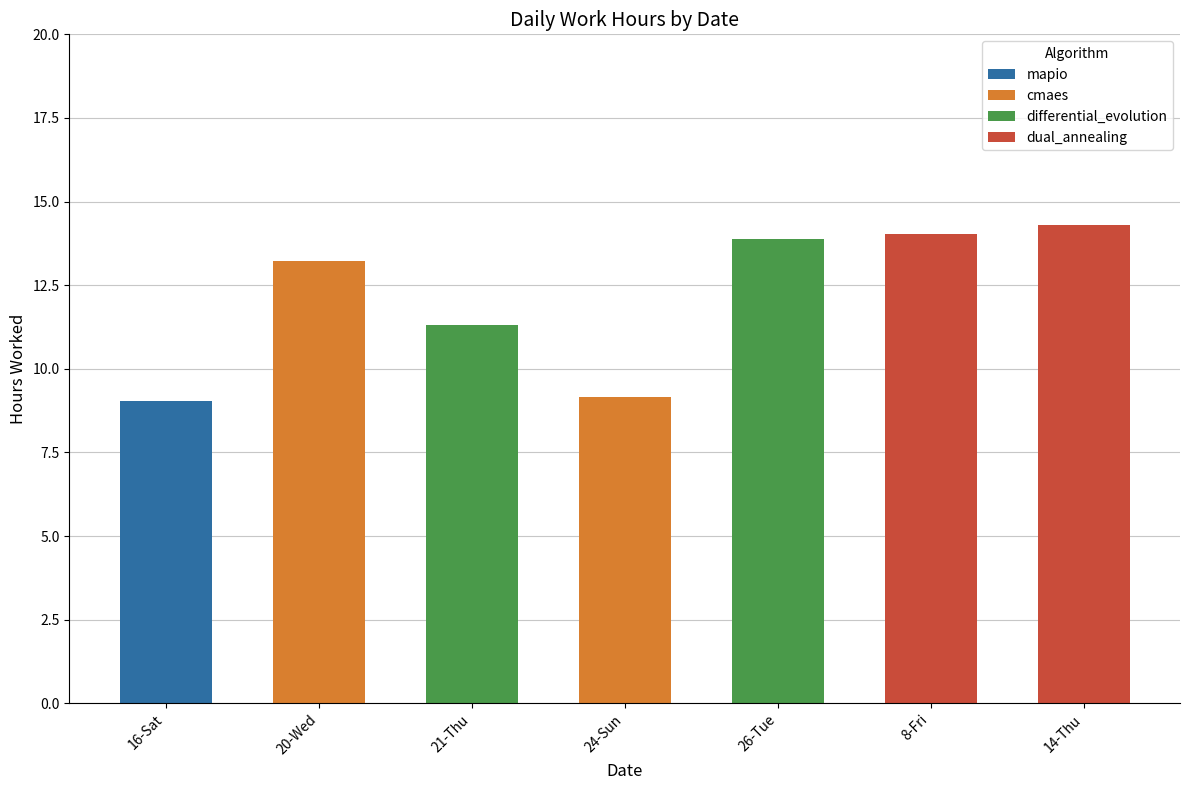

The value of mapio at 8-Fri is -3.0. True or false?

False